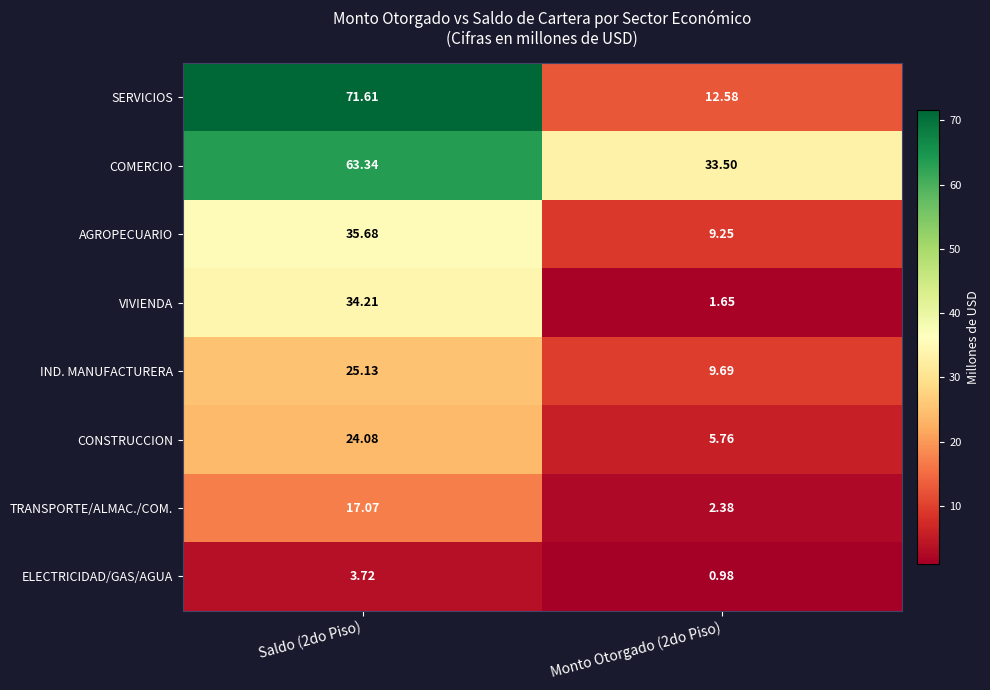

Which series changed the most between Saldo (2do Piso) and Monto Otorgado (2do Piso)?

SERVICIOS